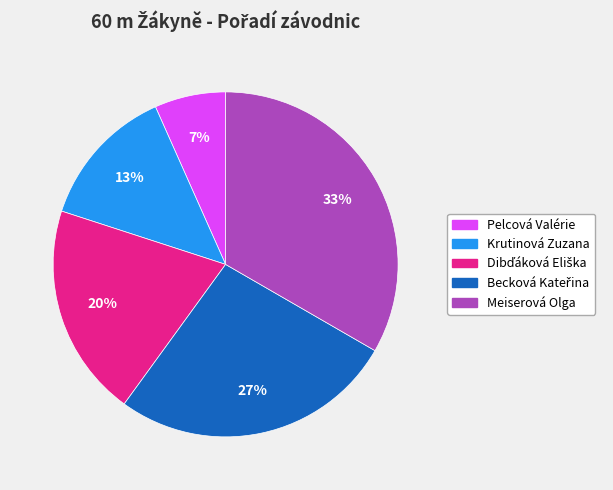

Does any single category account for the majority?

No